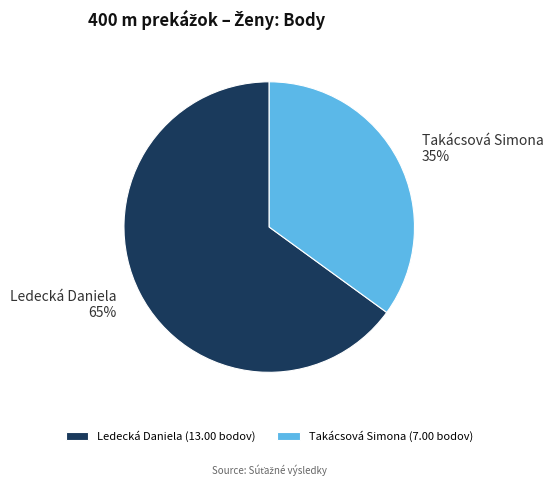

True or false: Takácsová Simona accounts for 42% of the total.

False